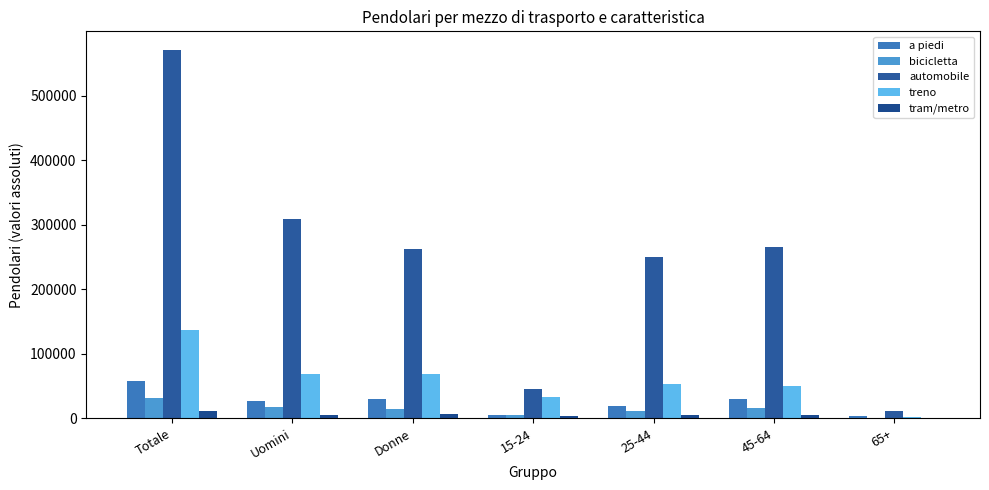

True or false: automobile has a value of 71017.0 at 15-24.

False